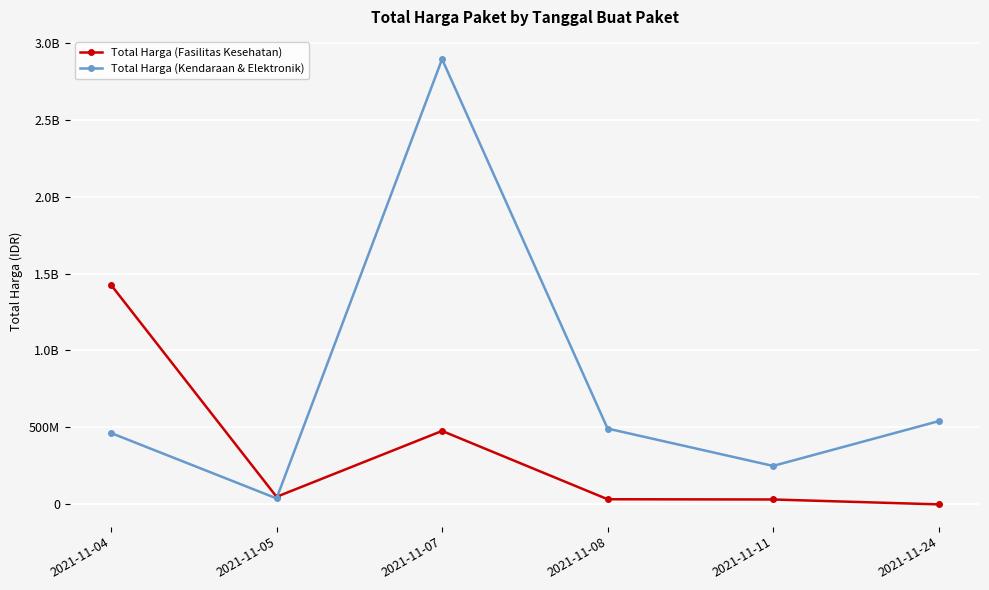

What are all the series names shown in the legend?

Total Harga (Fasilitas Kesehatan), Total Harga (Kendaraan & Elektronik)